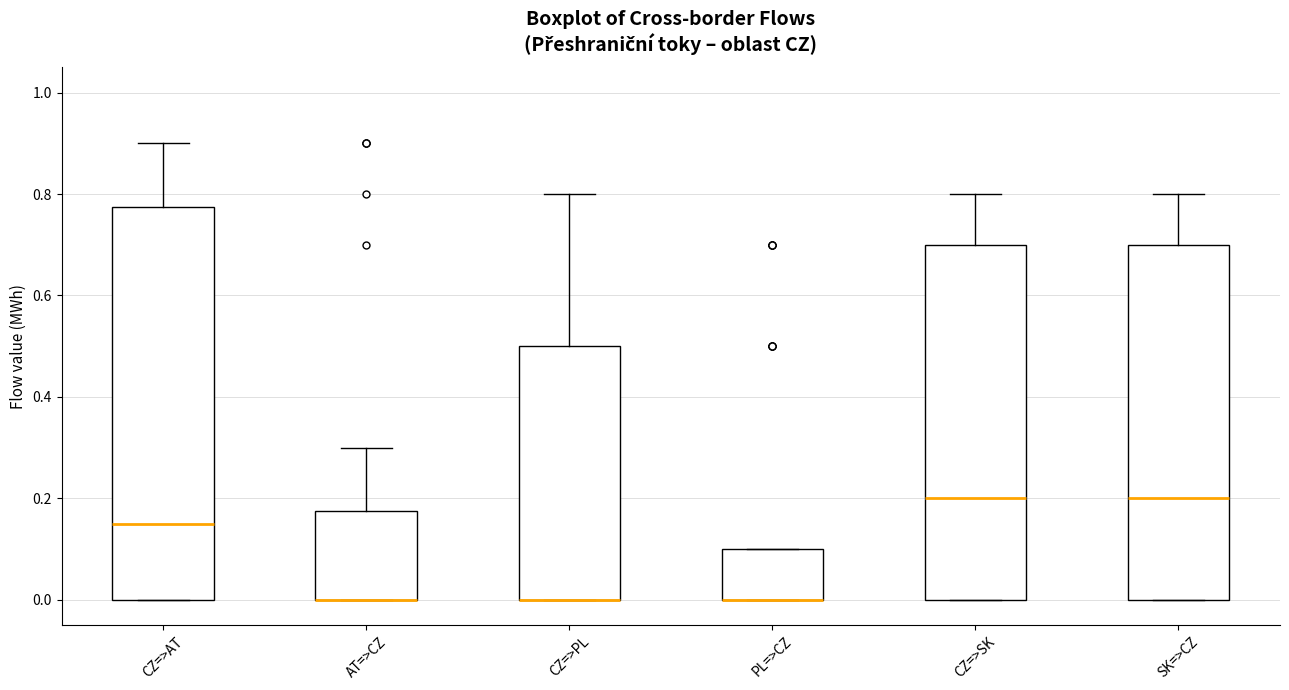

Comparing the boxes themselves (not the whiskers), which one is the tallest?

CZ=>AT